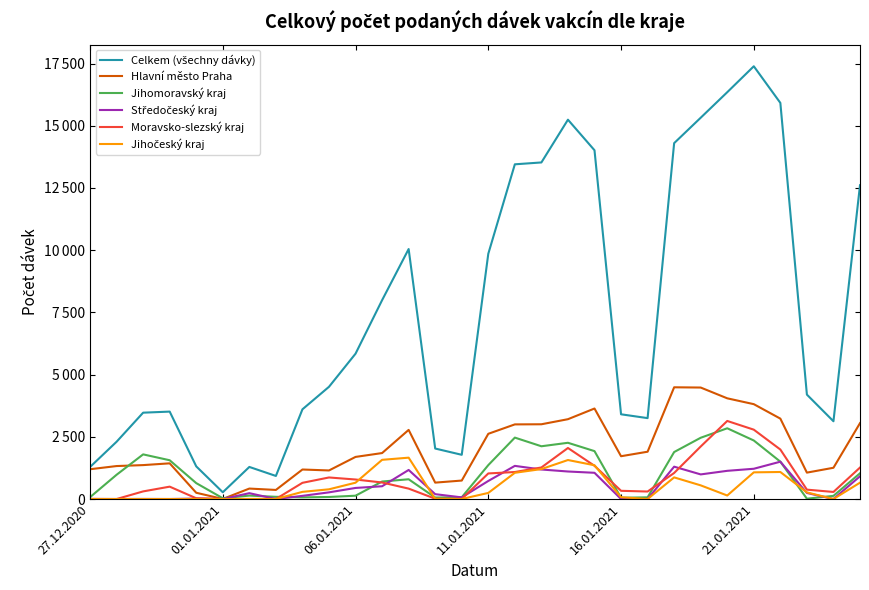

At which label does Středočeský kraj reach its minimum?

01.01.2021